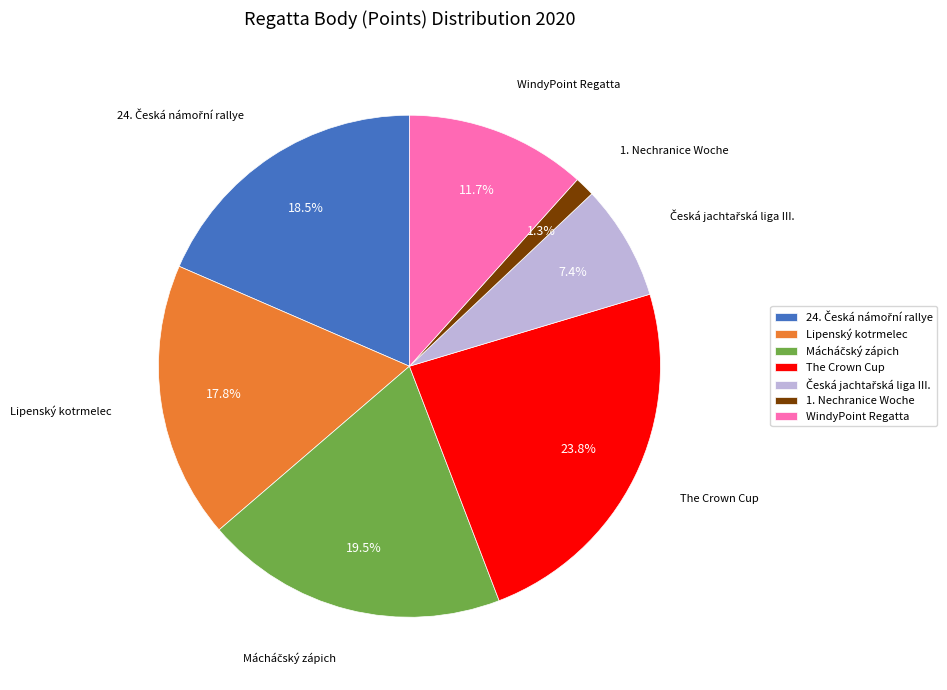

What percentage is the 1. Nechranice Woche slice, to the nearest percent?

1%